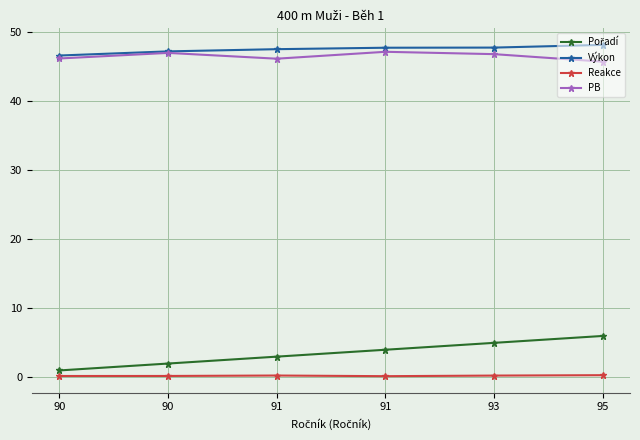

What is the difference between the highest and lowest values at 90?

46.4